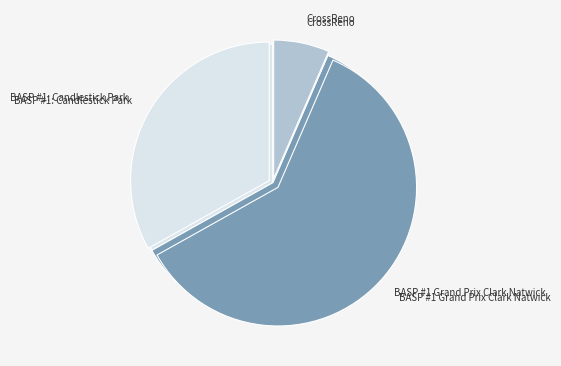

How many segments does this pie chart have?

3